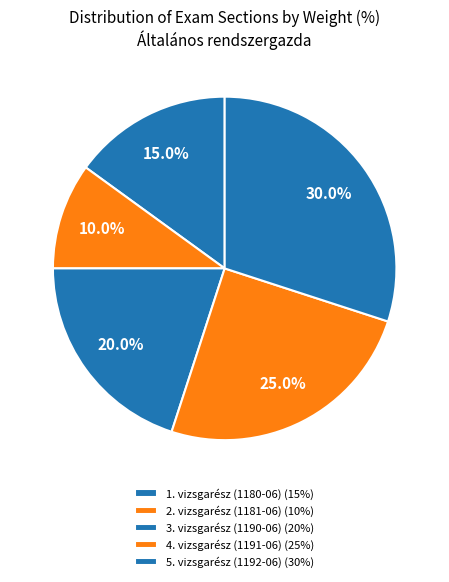

Is there any slice that represents more than half of the pie?

No